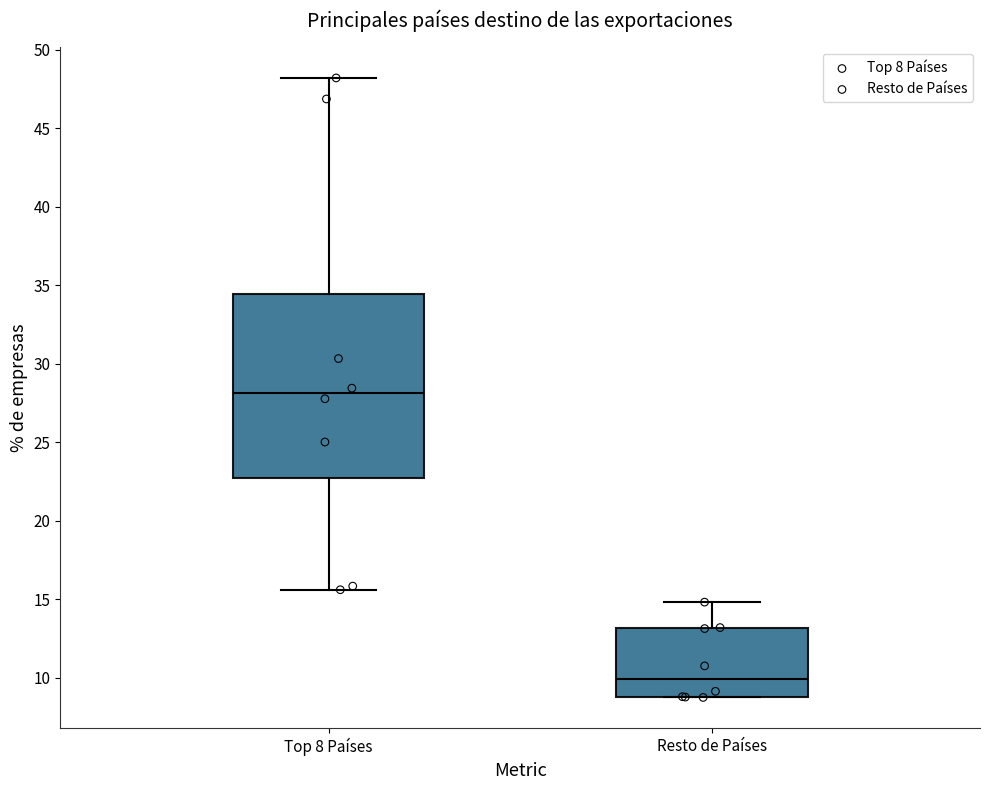

Reading left to right, read every box against the y-axis: the position of its median line, the range the box covers, and the ends of its whiskers. The values are not printed on the chart, so give them approximately, as read against the axis.

Top 8 Países: median 28.0, box 22.5 to 34.5, whiskers 15.5 to 48.0
Resto de Países: median 10.0, box 9.0 to 13.0, whiskers 8.5 to 15.0